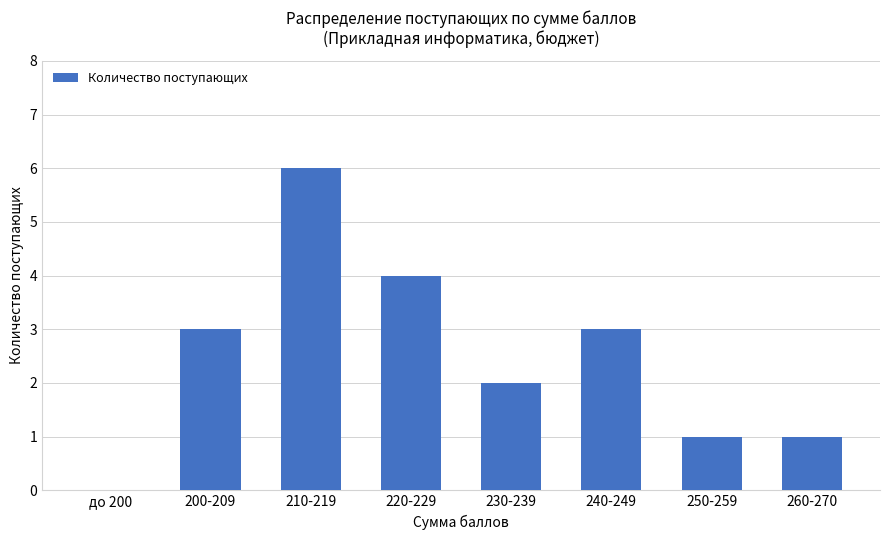

Reading left to right, list all the values displayed in this chart.

до 200=0	200-209=3	210-219=6	220-229=4	230-239=2	240-249=3	250-259=1	260-270=1